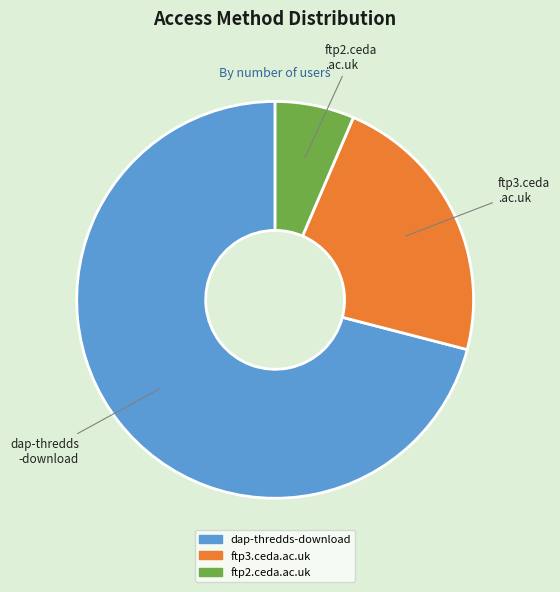

How many slices are in this pie chart?

3